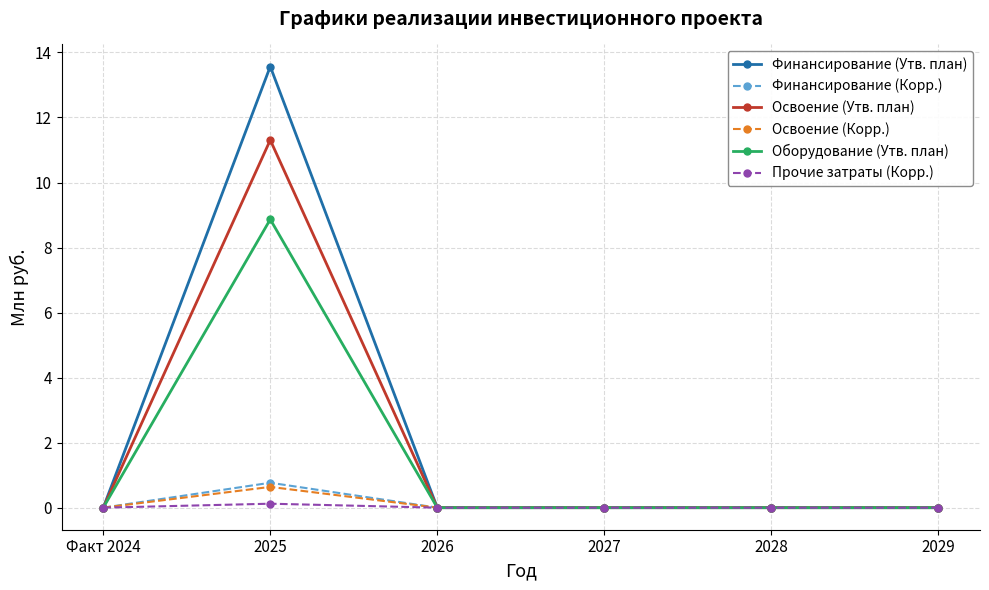

Count the number of categories in the chart.

6